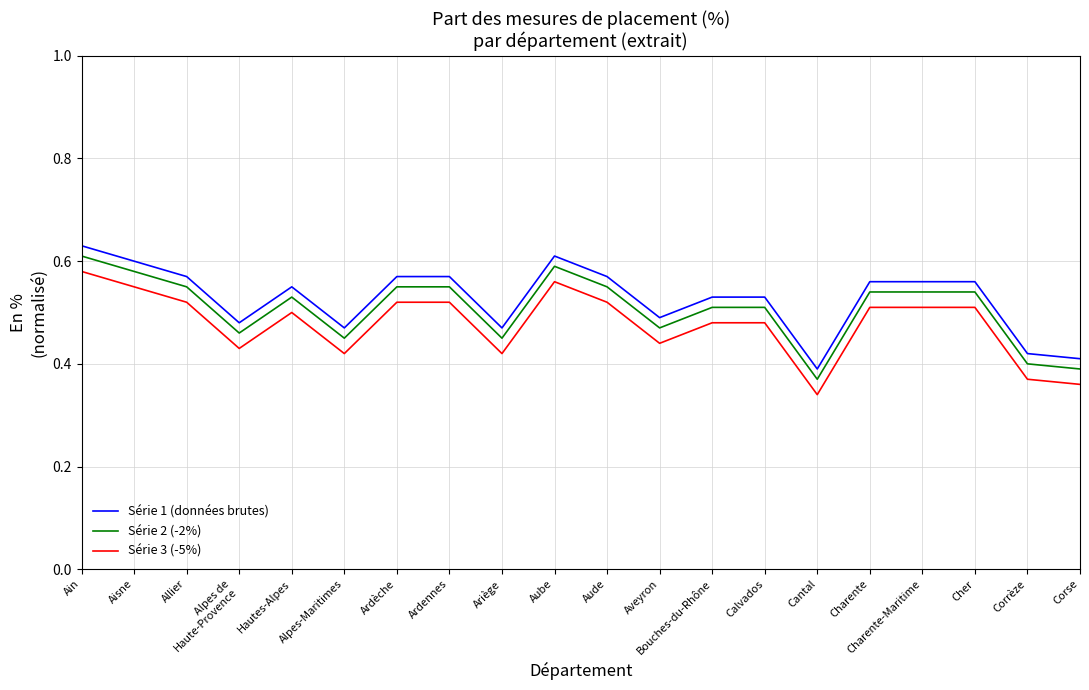

What is the sum of the Série 1 (données brutes) values at Ariège and Cantal?

0.9